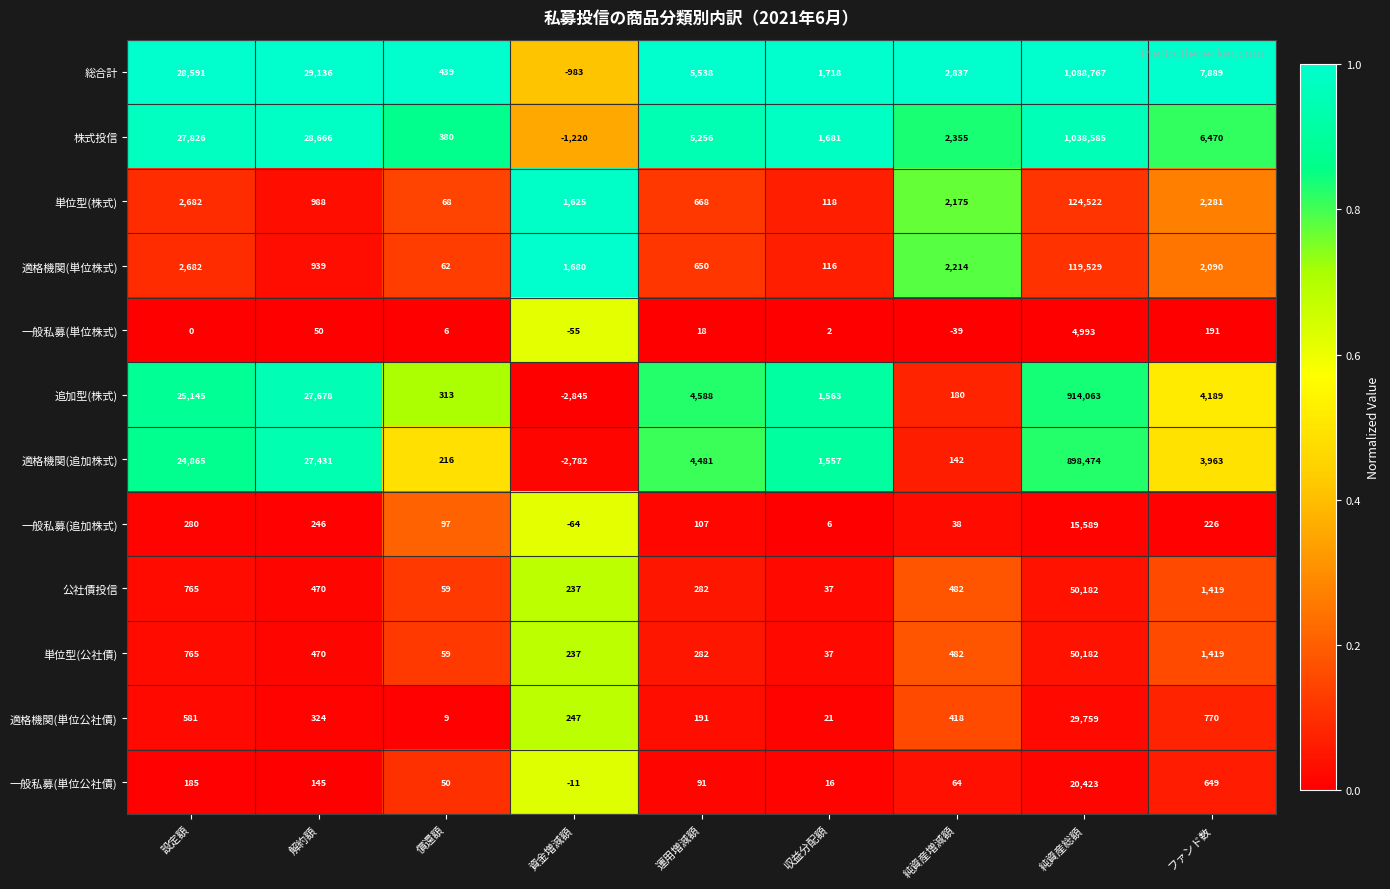

Where is 一般私募(単位株式) nearest to the value 2469?

ファンド数